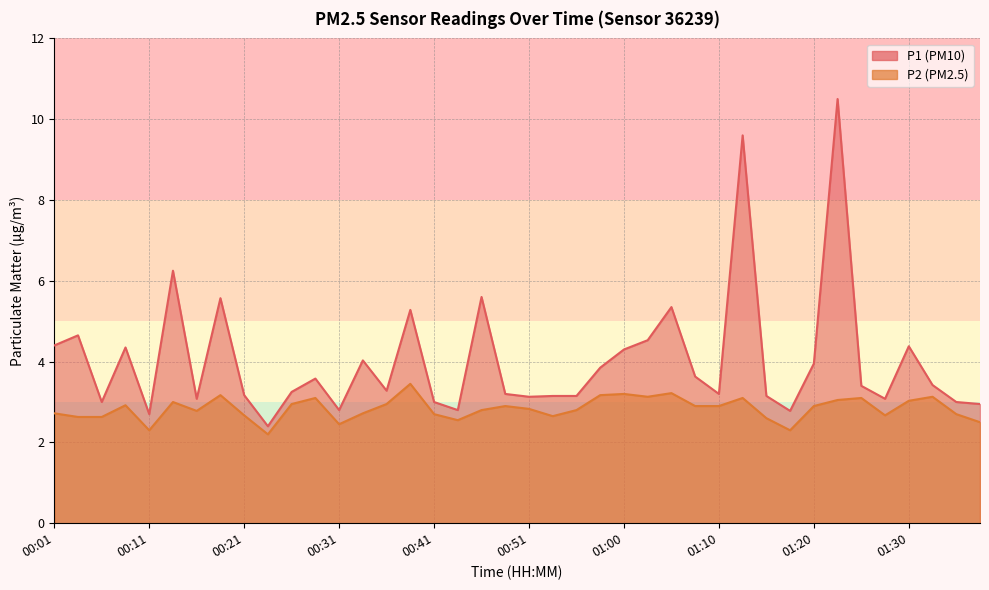

True or false: P1 and P2 cross at least once.

False